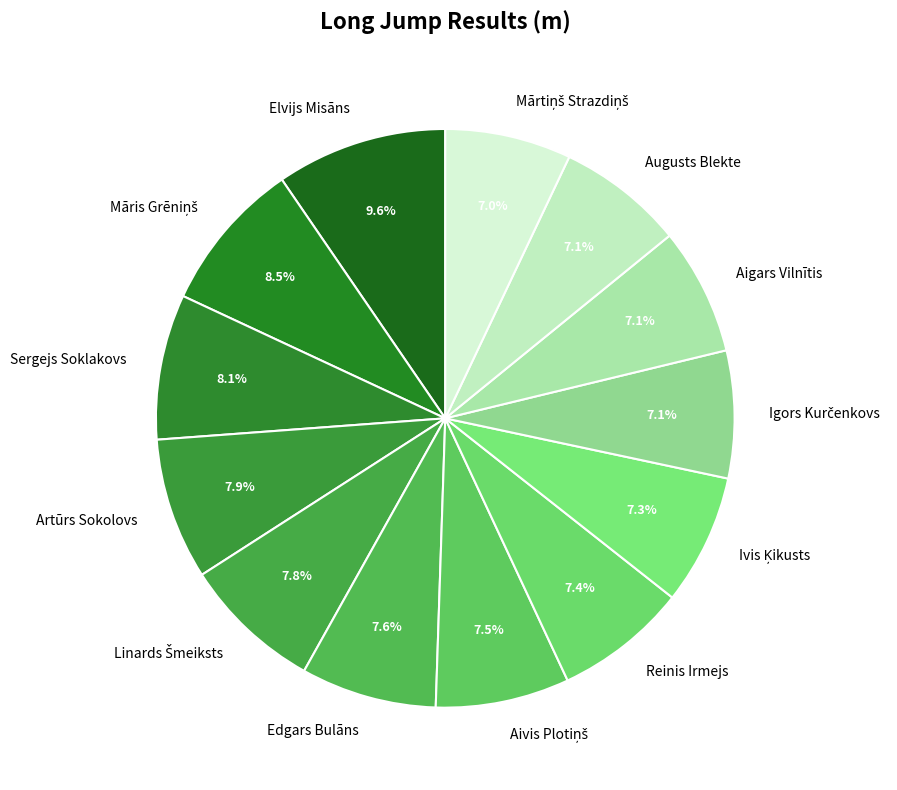

Is there a majority slice in this chart?

No